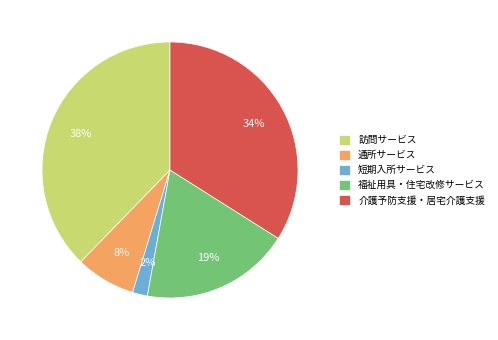

To the nearest percent, what percentage of the pie is 福祉用具・住宅改修サービス?

19%